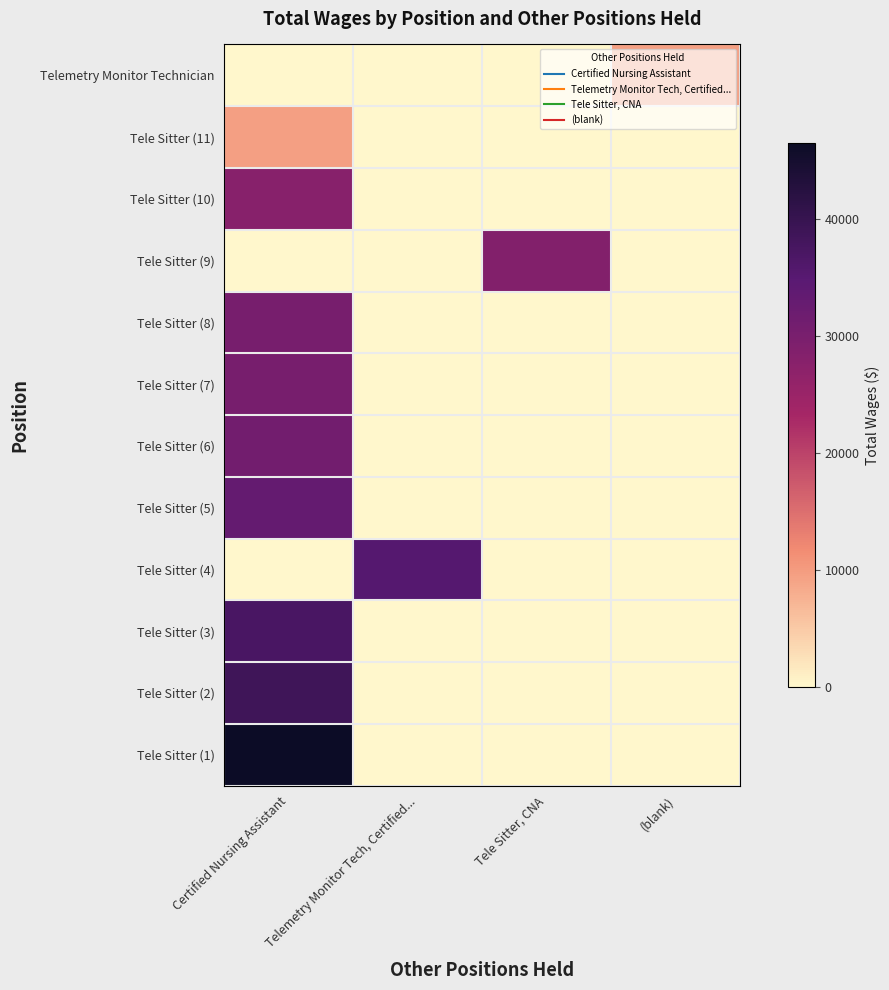

At which category is the sum across all series the highest?

Certified Nursing Assistant